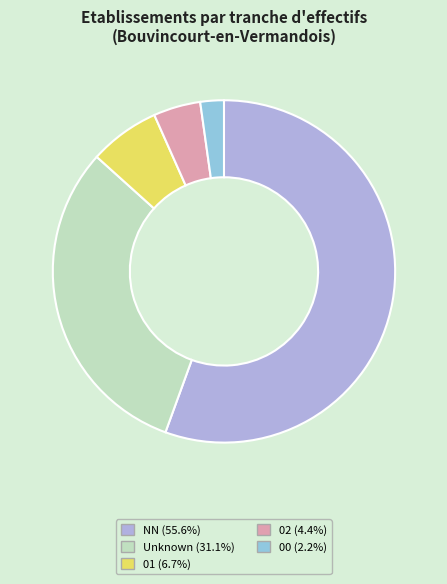

Is there any slice that represents more than half of the pie?

Yes